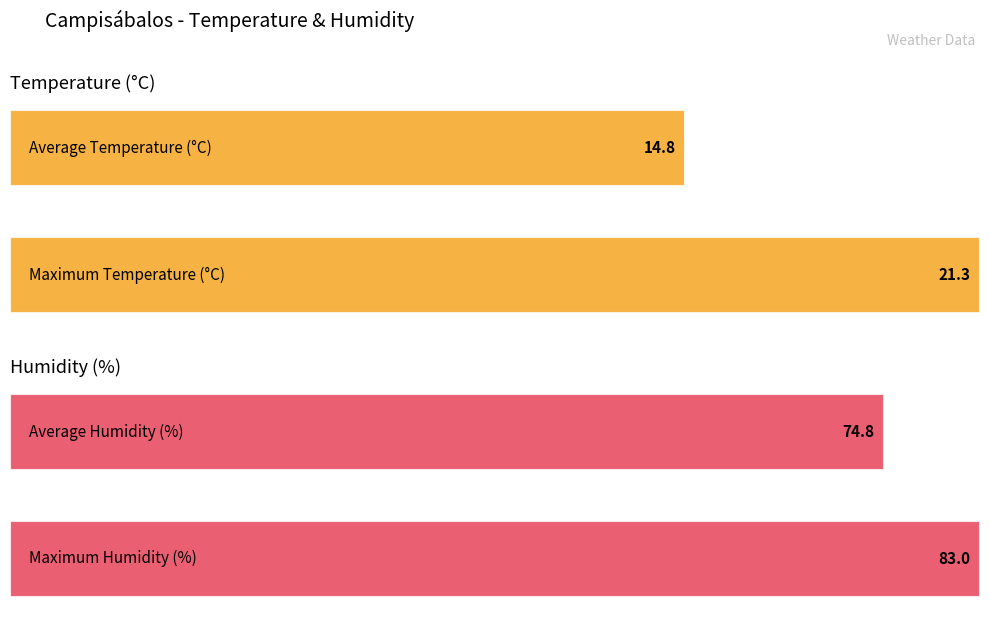

Count the number of categories in the chart.

2